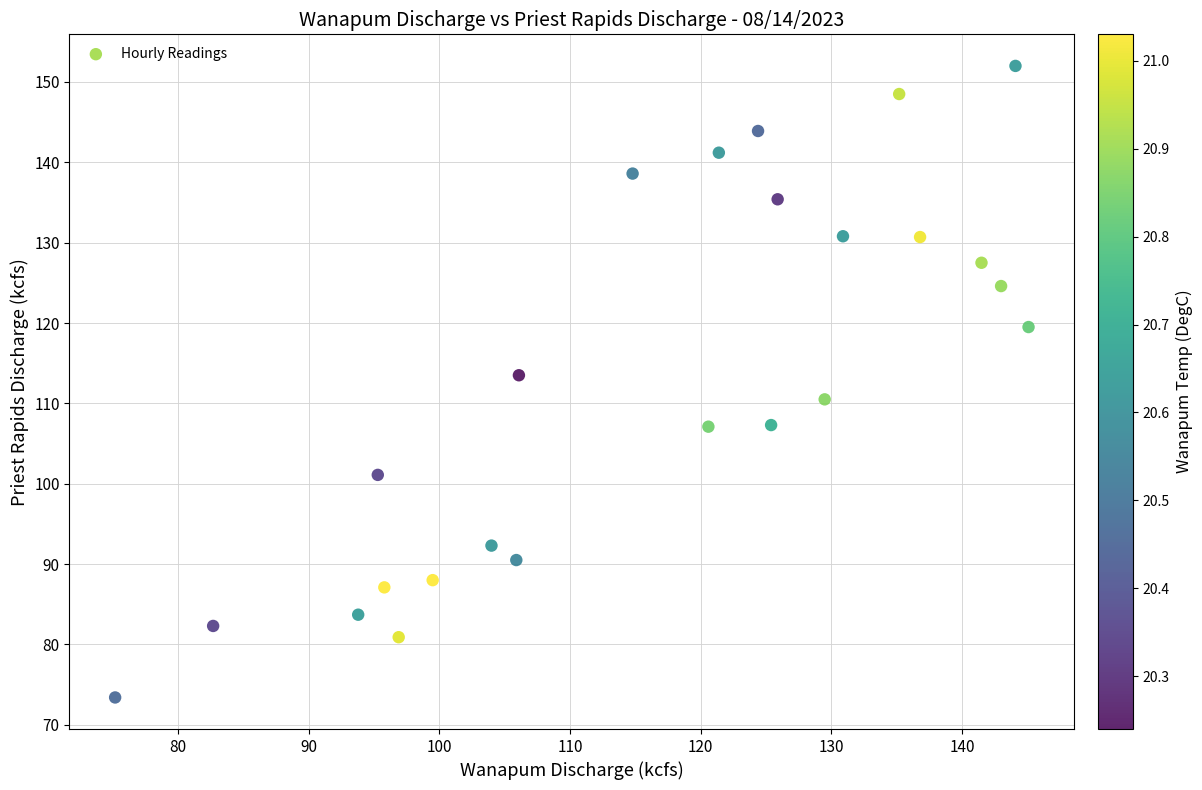

What is the range of Y values (max minus min)?

78.6